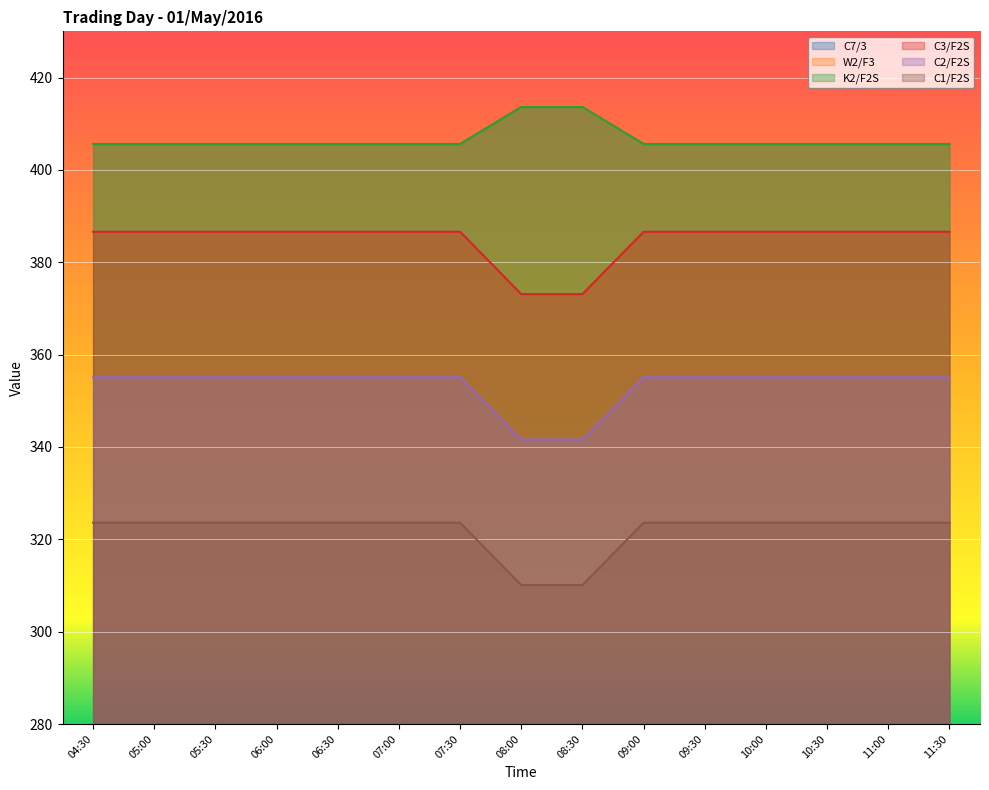

Which label corresponds to the smallest value in the chart?

08:00